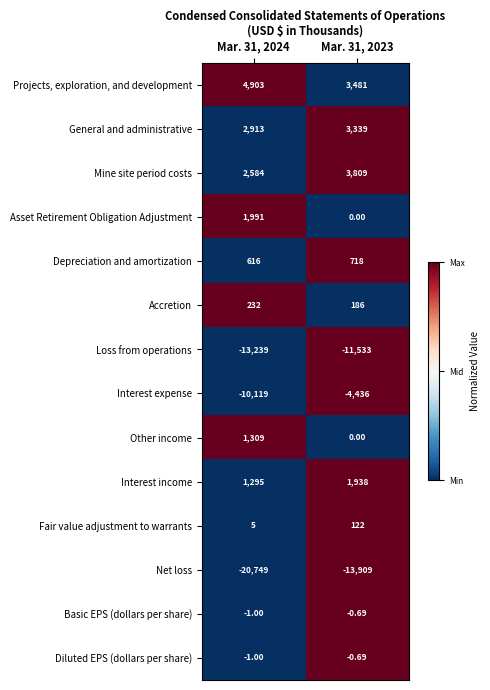

Which series has the largest range (max minus min)?

Net loss